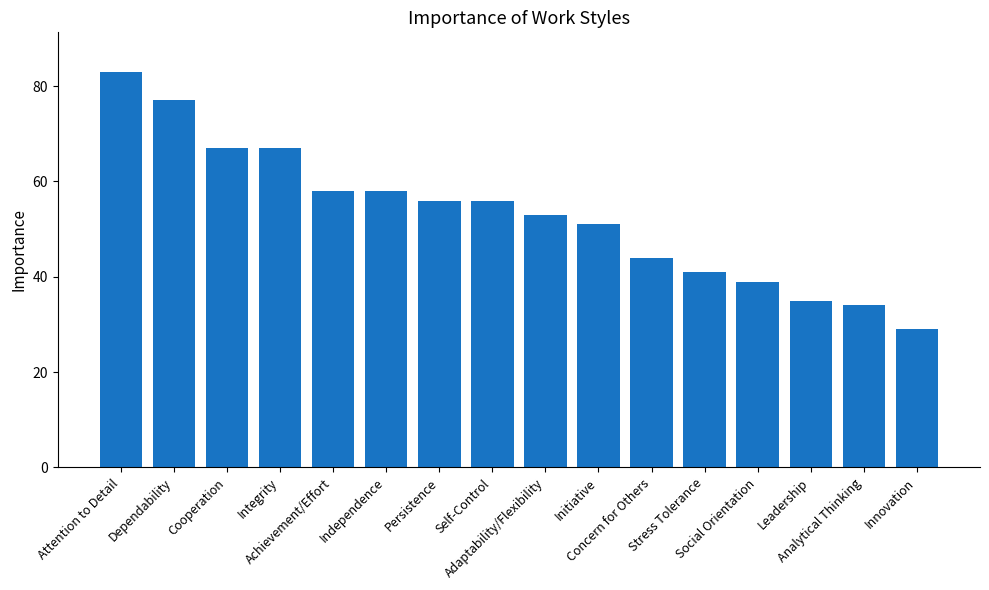

What is the sum of the values at Initiative and Integrity?

118